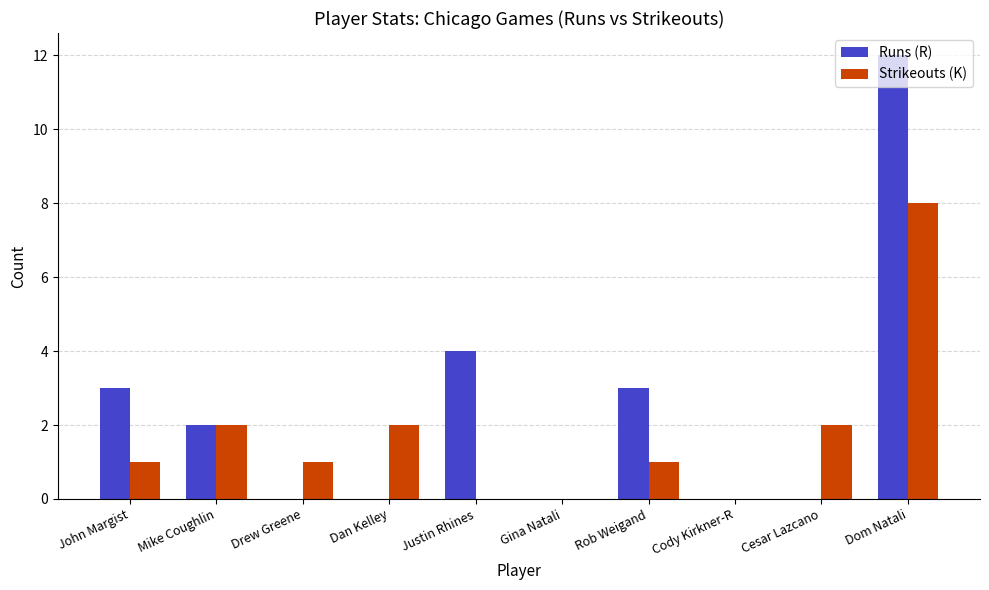

The Runs (R) series shows 3 at John Margist. True or false?

True